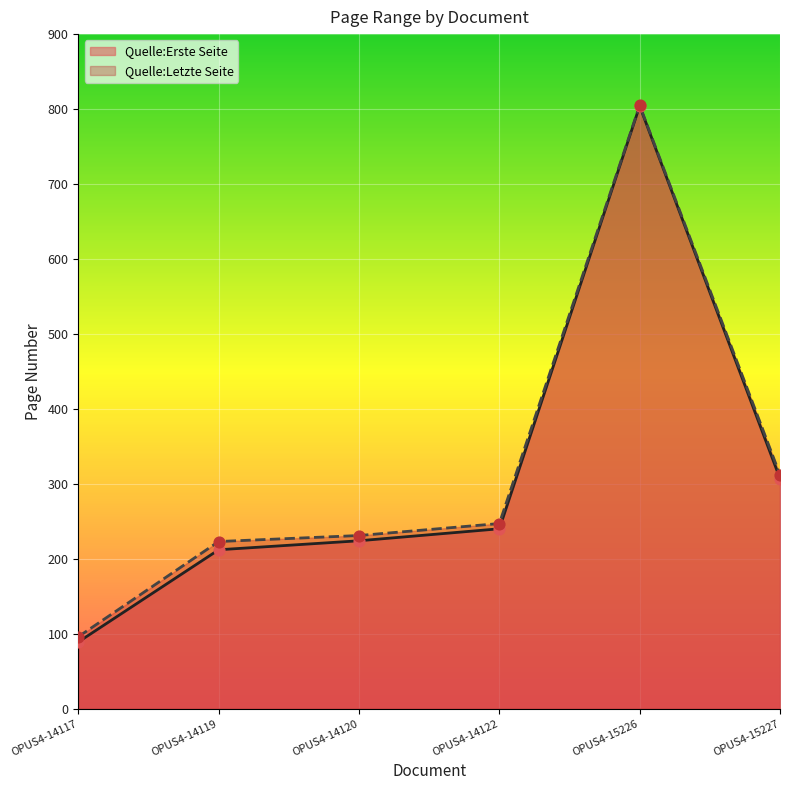

What are all the series names shown in the legend?

Quelle:Erste Seite, Quelle:Letzte Seite